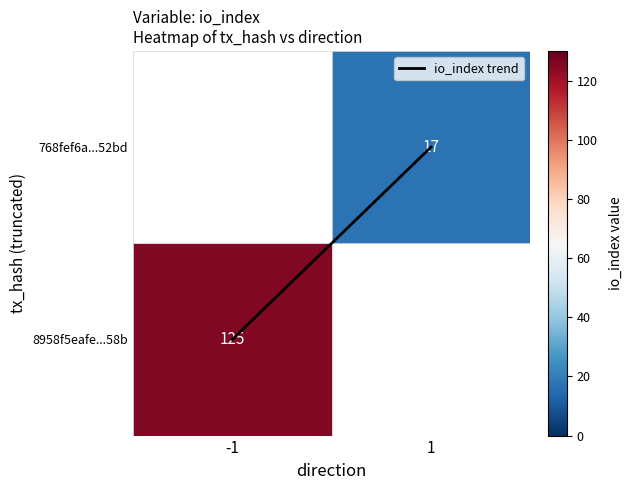

What is the change in value from -1 to 1?

+1.0